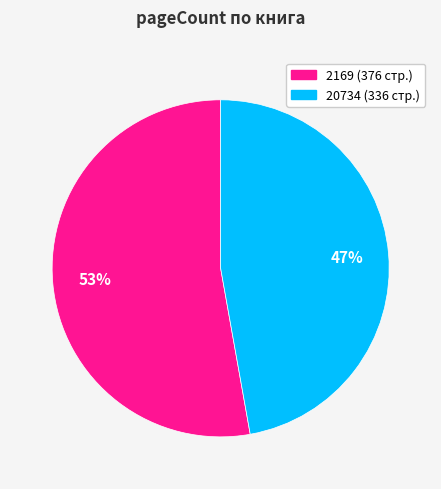

Rank the categories by value from lowest to highest.

20734, 2169